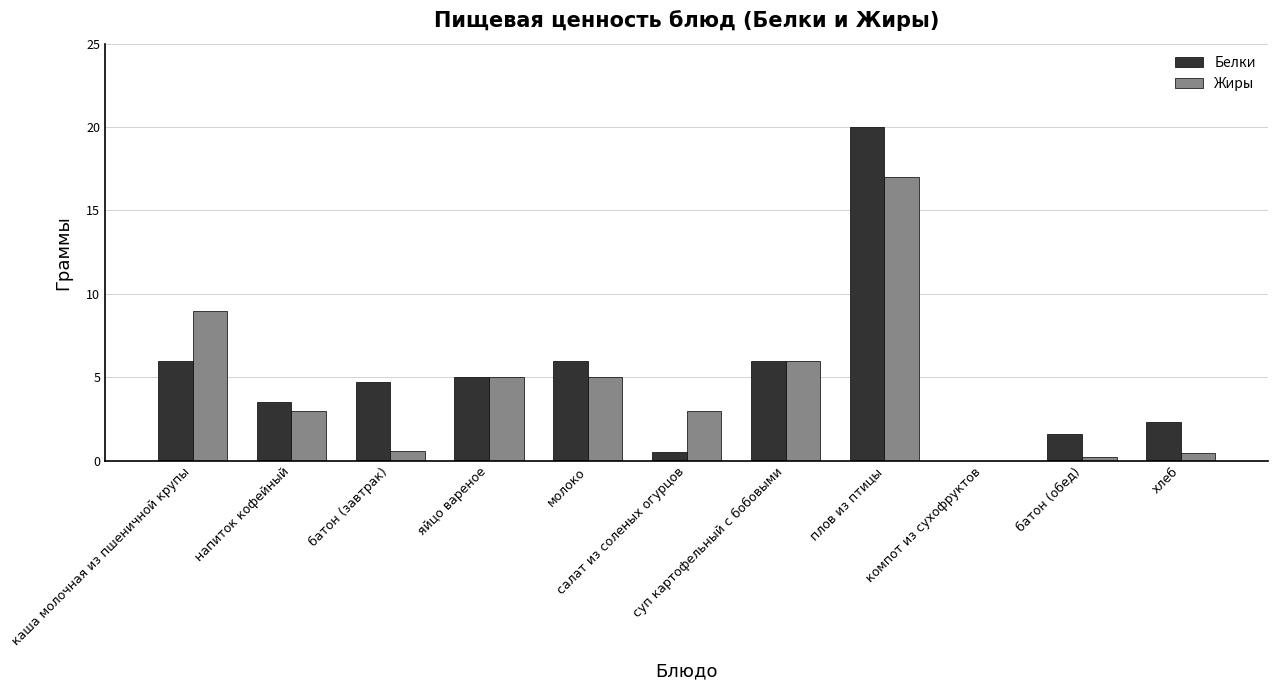

What is the maximum value shown in the chart?

20.0